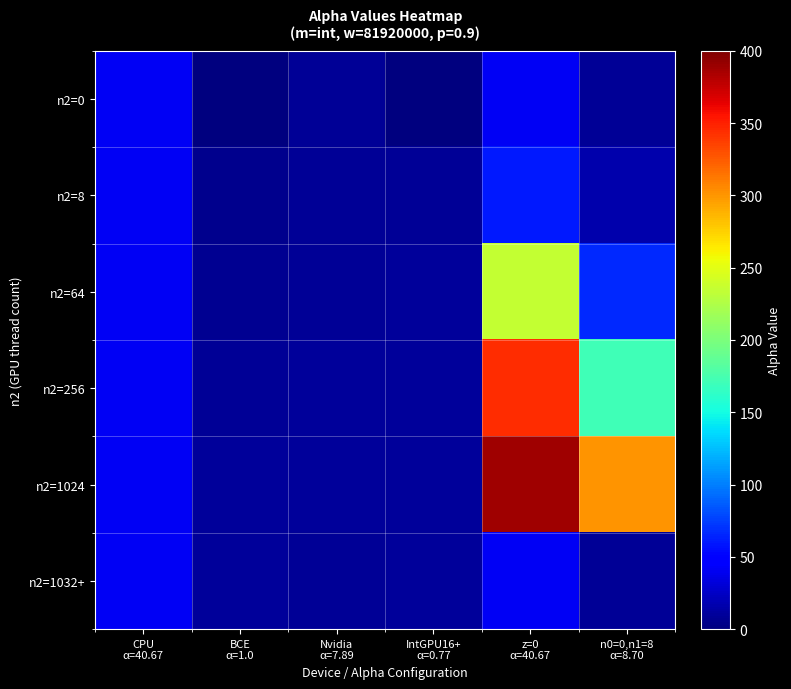

At which category does the chart reach its minimum across all series?

IntGPU16+
α=0.77